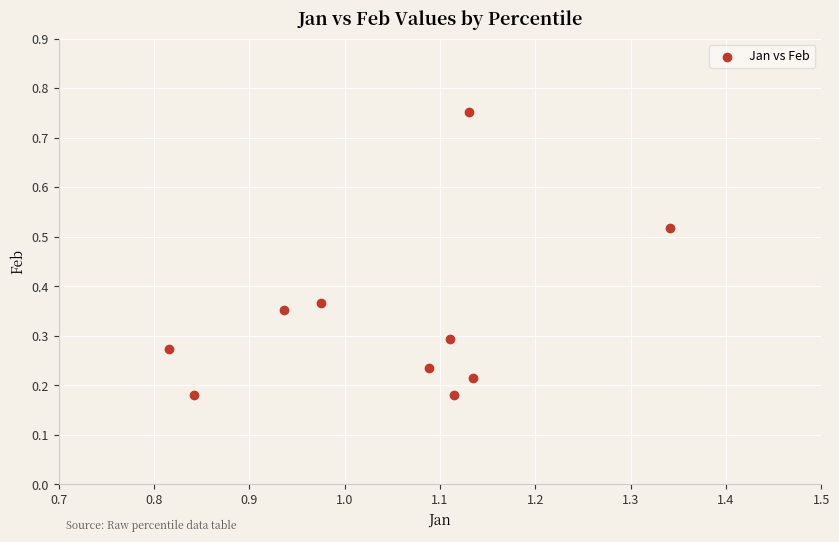

What is the range of Y values (max minus min)?

0.6